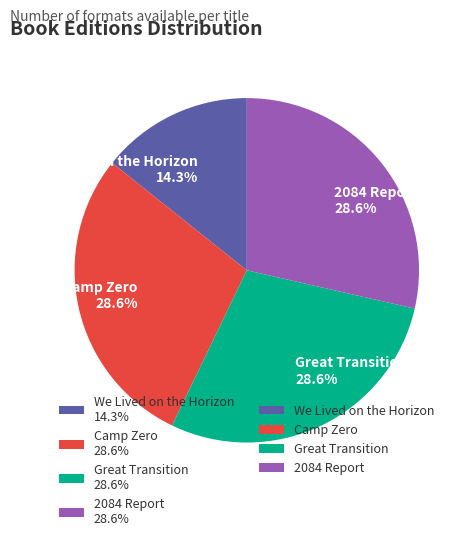

Do Great Transition 28.6% and We Lived on the Horizon 14.3% together represent more than half of the pie?

No